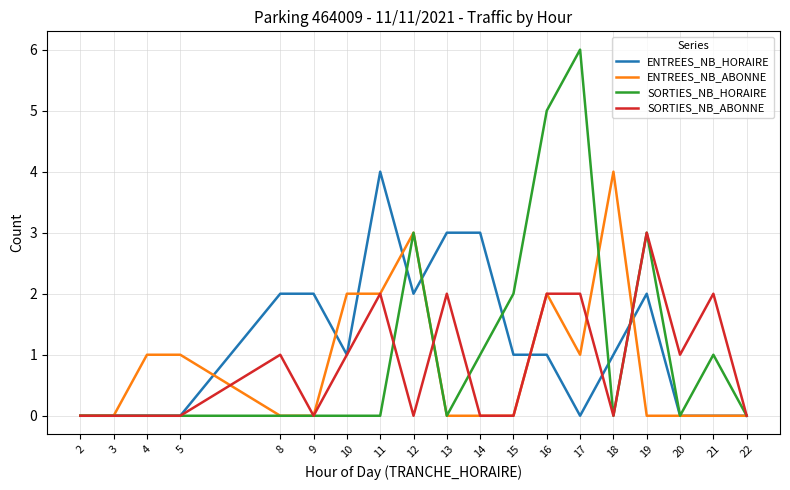

What is the difference between the second highest and minimum values in the ENTREES_NB_ABONNE series?

3